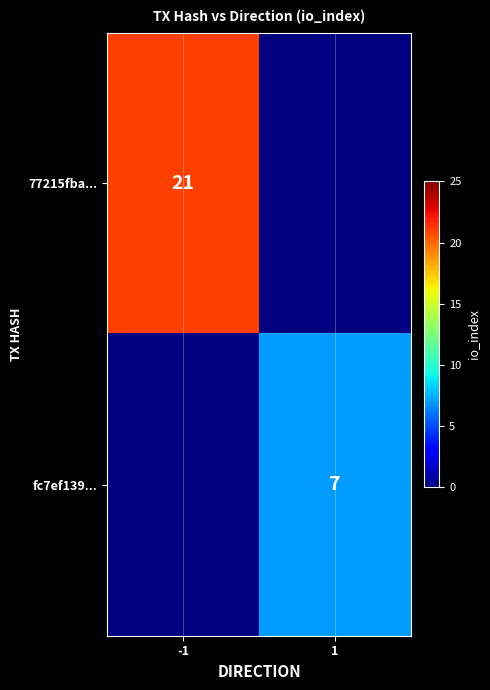

Is it true that 77215fba... equals 21 at -1?

True